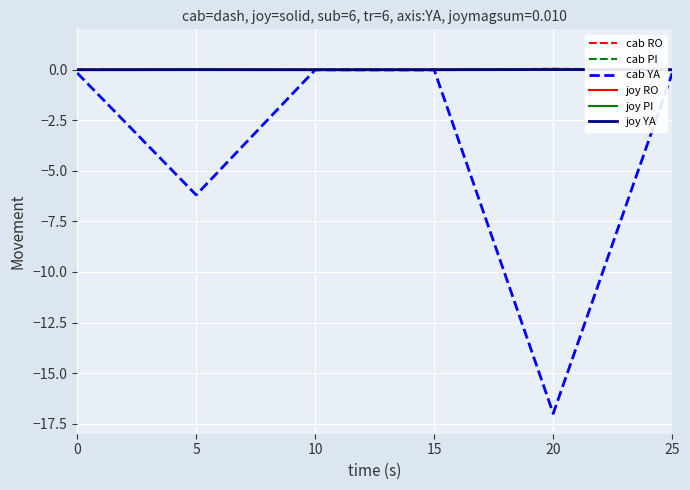

What is the minimum value shown in the chart?

-17.0